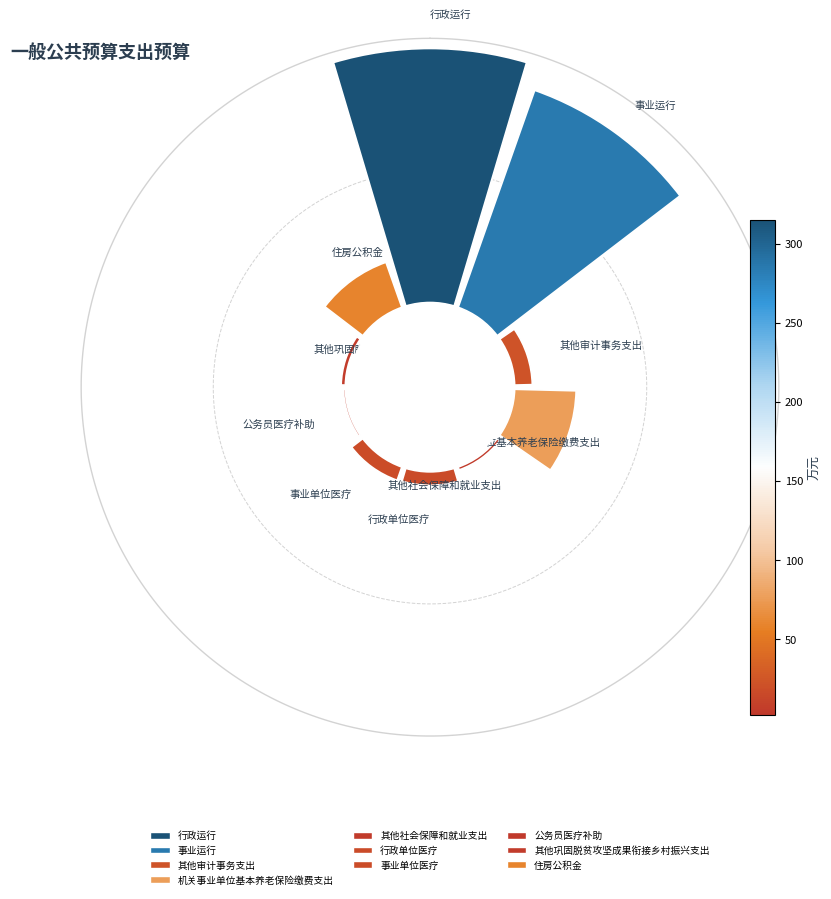

How many segments does this pie chart have?

10